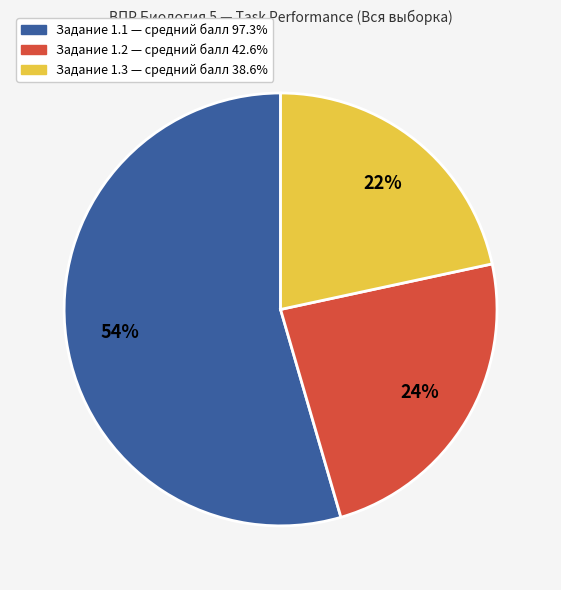

To the nearest percent, what is the average slice percentage?

33%